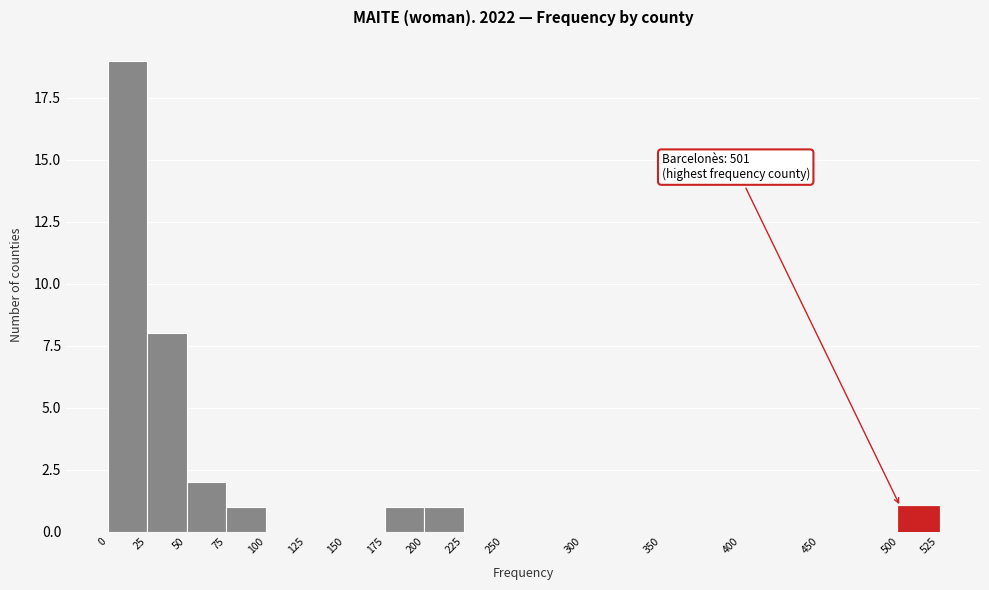

Which range on the x-axis has the tallest bar?

0 to 25